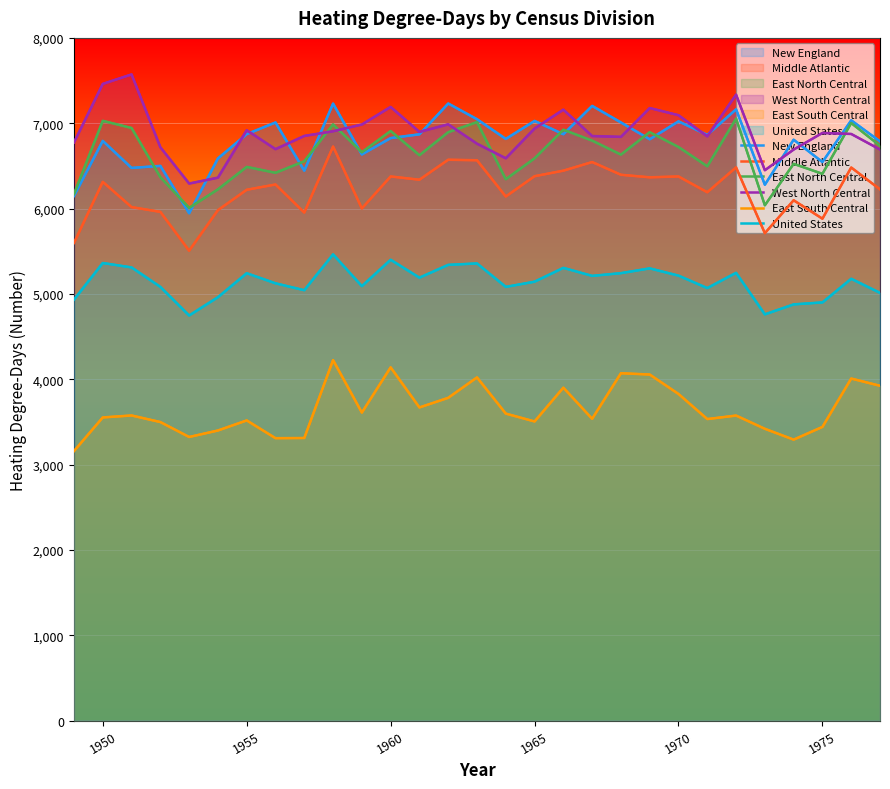

What is the sum of all New England values?

196850